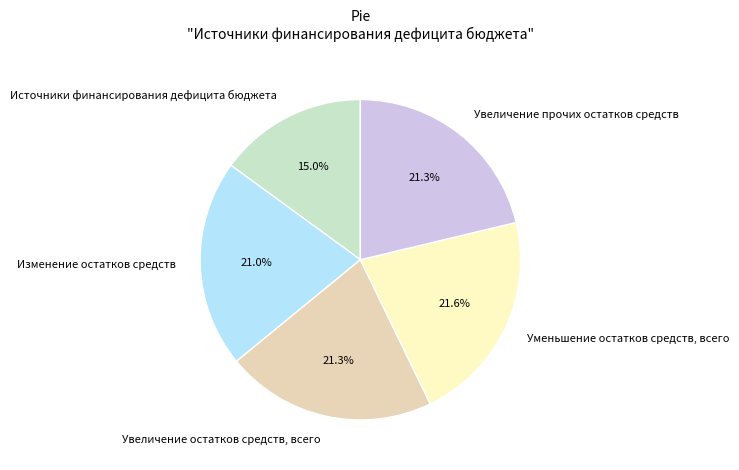

Approximately how many times larger is the value at Увеличение прочих остатков средств compared to Источники финансирования дефицита бюджета?

1.4